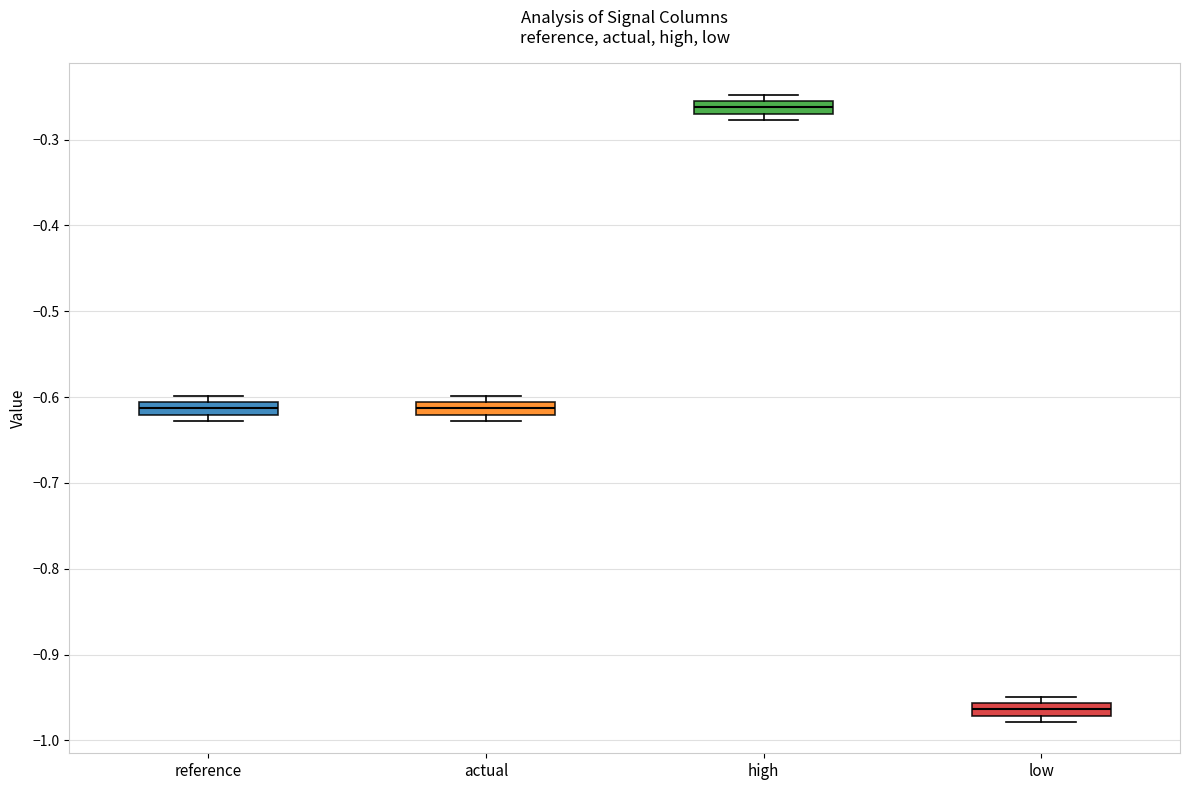

Where is the upper edge of the box for low on the y-axis? The values are not printed on the chart, so give them approximately, as read against the axis.

-0.96